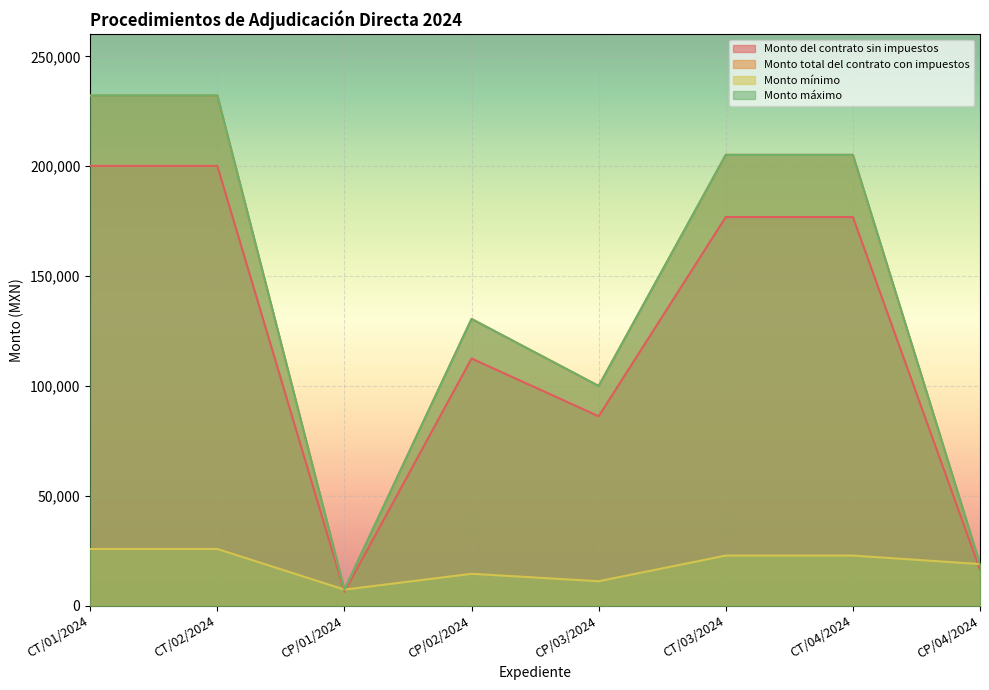

What is the difference between the second highest and minimum values in the Monto mínimo series?

18500.0